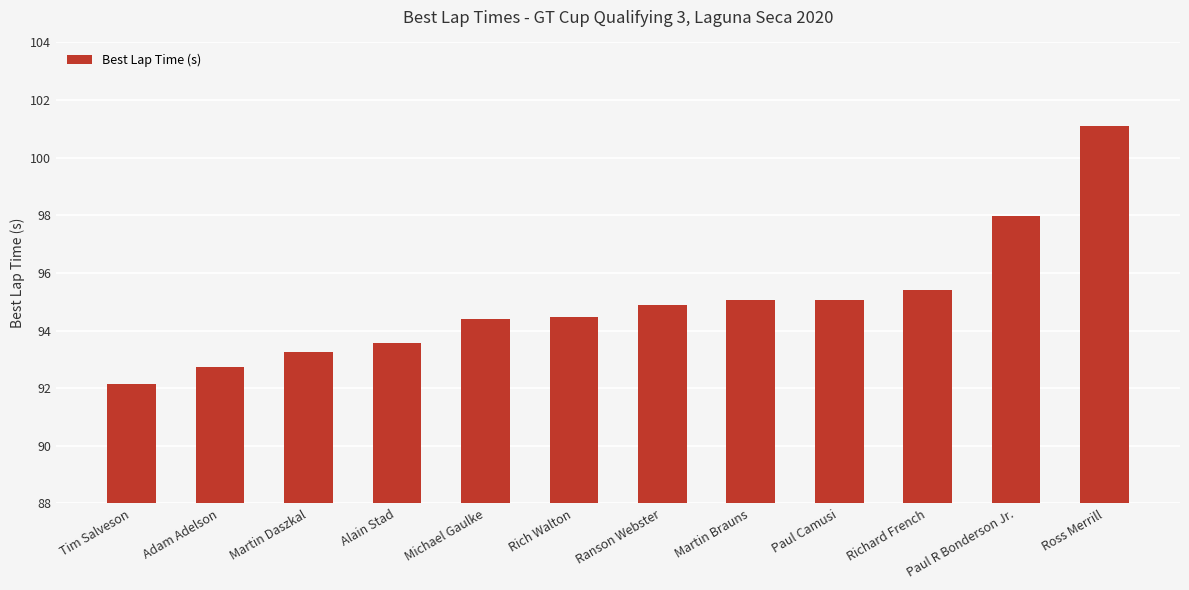

At which label is the value closest to 96?

Richard French